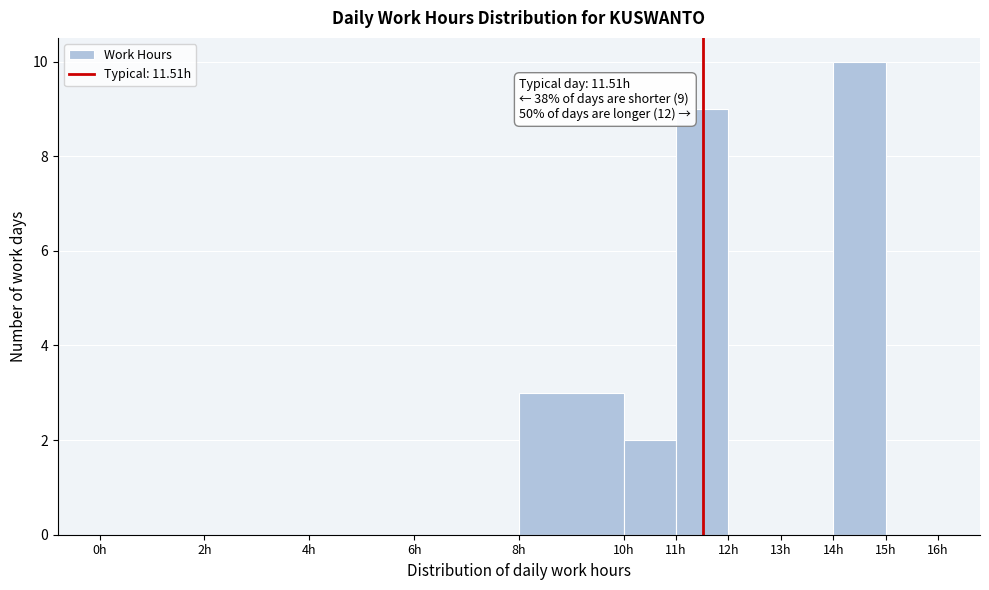

Over which range of the x-axis is the bar tallest?

14 to 15